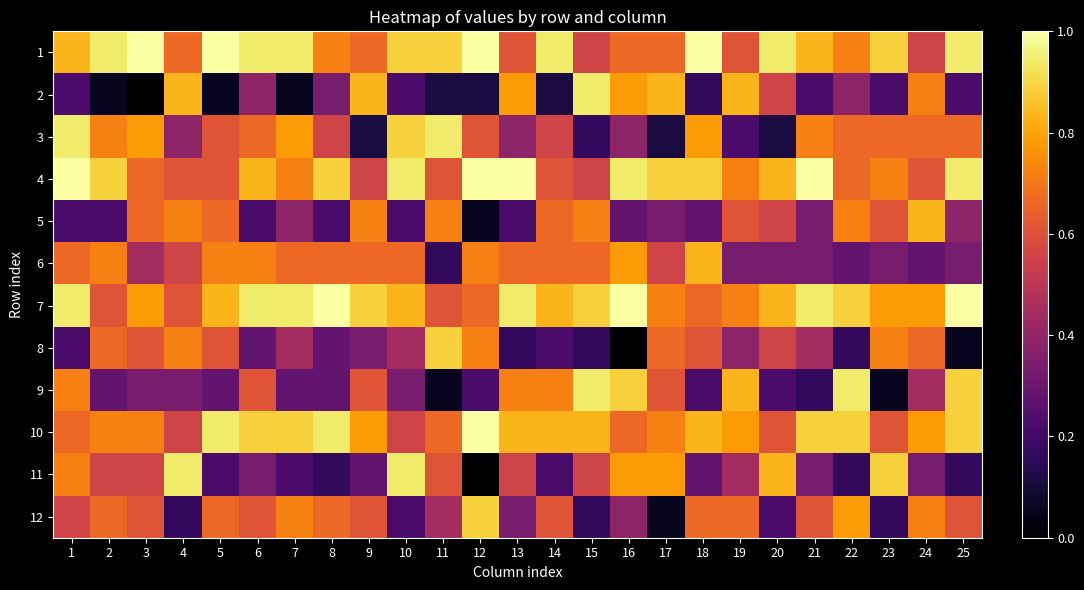

At 16, list the series in order from smallest to largest.

8, 5, 3, 12, 1, 10, 2, 6, 11, 9, 4, 7